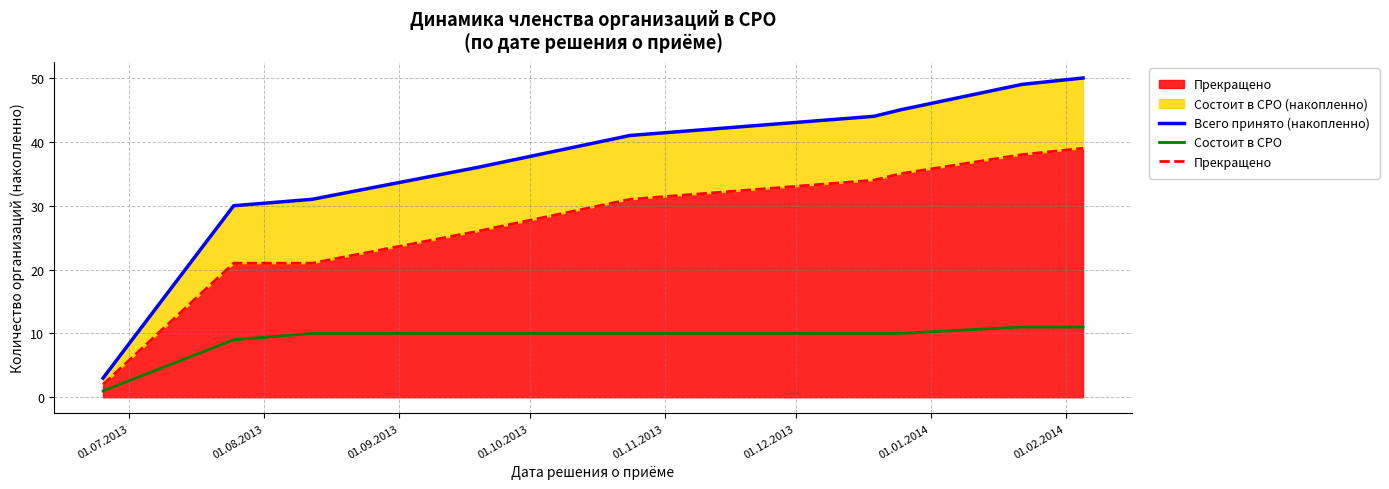

True or false: Всего принято (накопленно) and Состоит в СРО cross at least once.

False